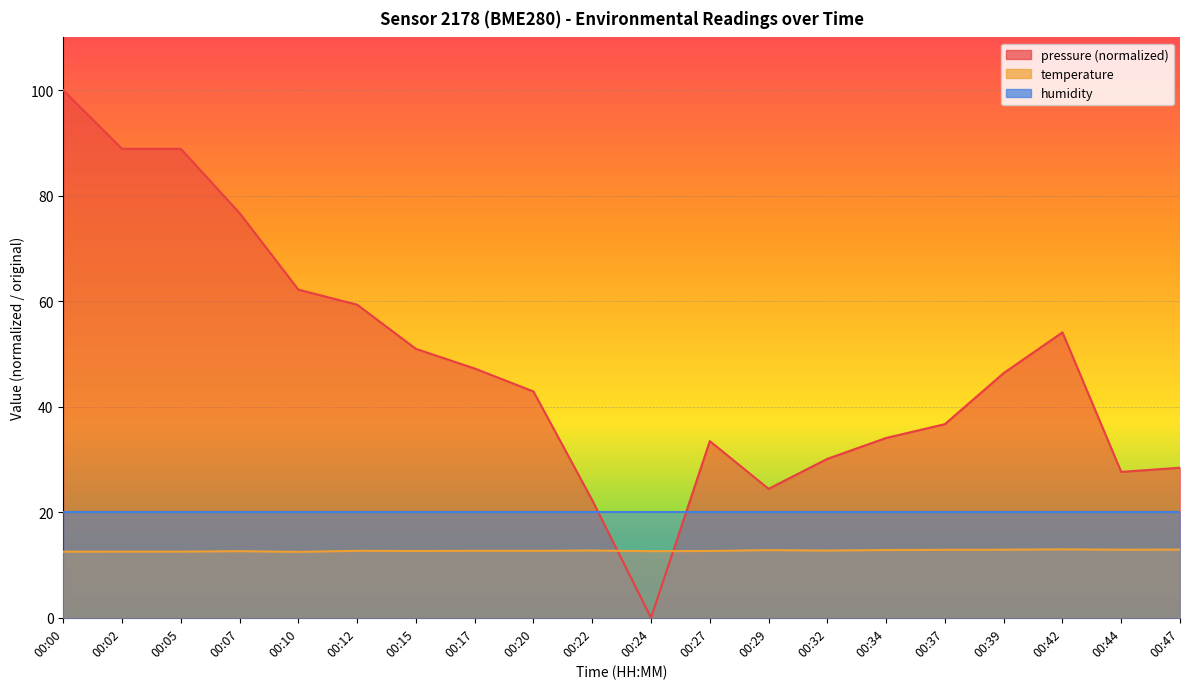

Which series has the largest range (max minus min)?

pressure